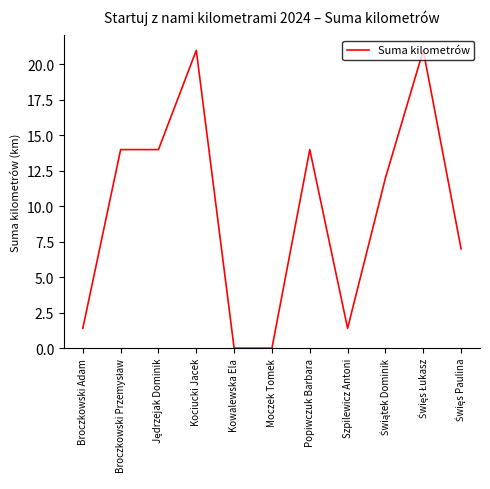

What is the difference between the maximum and minimum values?

21.0